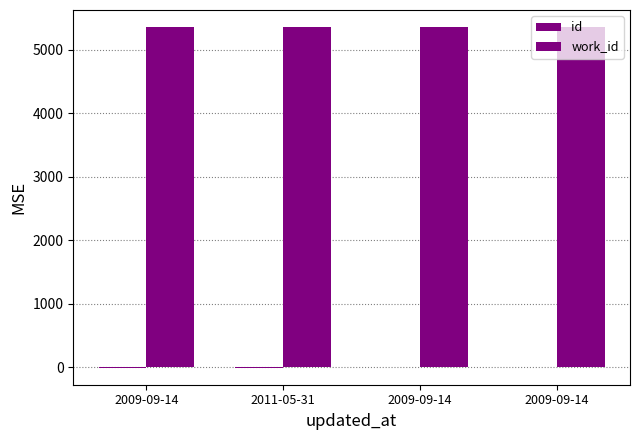

True or false: work_id has a value of 5354.0 at 2009-09-14.

True